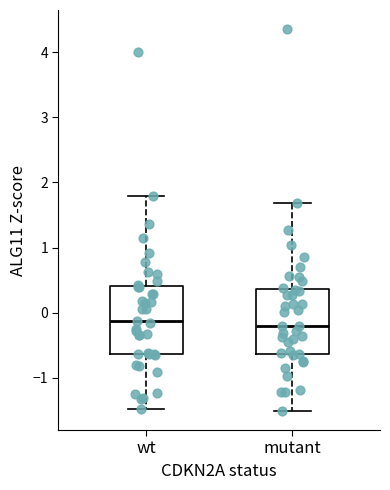

Reading left to right, read every box against the y-axis: the position of its median line, the range the box covers, and the ends of its whiskers. The values are not printed on the chart, so give them approximately, as read against the axis.

wt: median -0.1, box -0.6 to 0.4, whiskers -1.5 to 1.8
mutant: median -0.2, box -0.6 to 0.4, whiskers -1.5 to 1.7